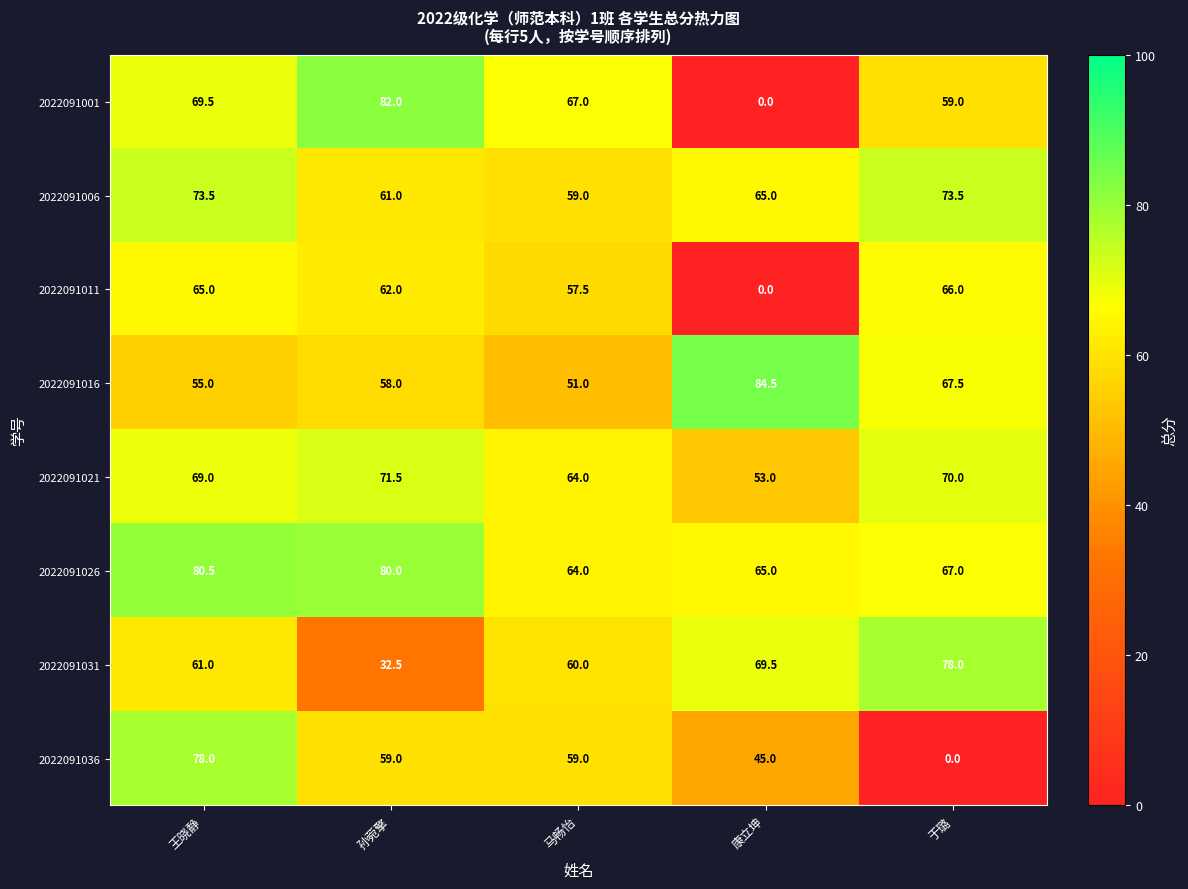

Rank the categories by 2022091001 value from highest to lowest.

孙菀擎, 王晓静, 马畅怡, 于璐, 康立坤